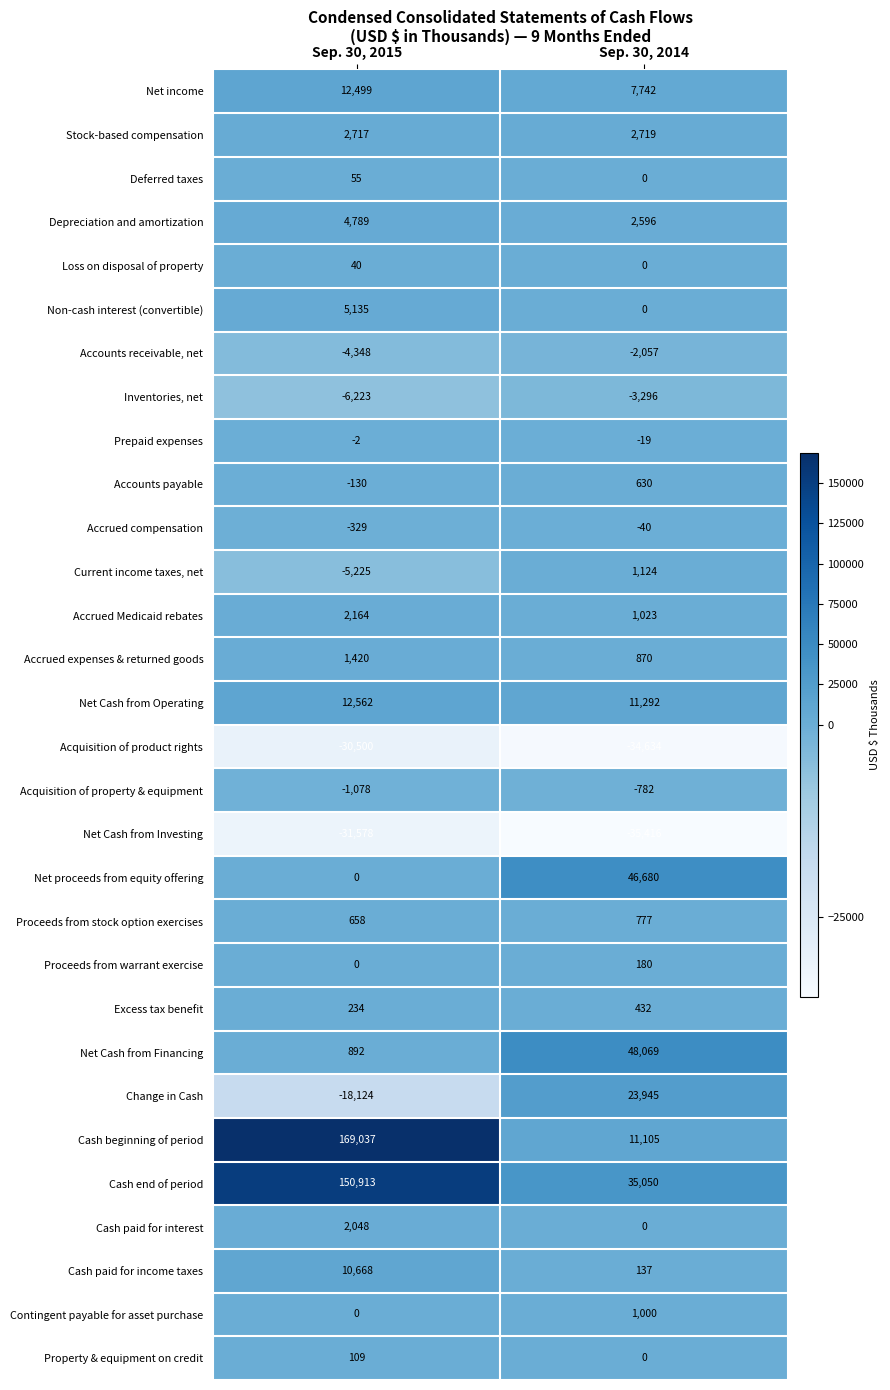

What is the maximum value for Change in Cash?

23945